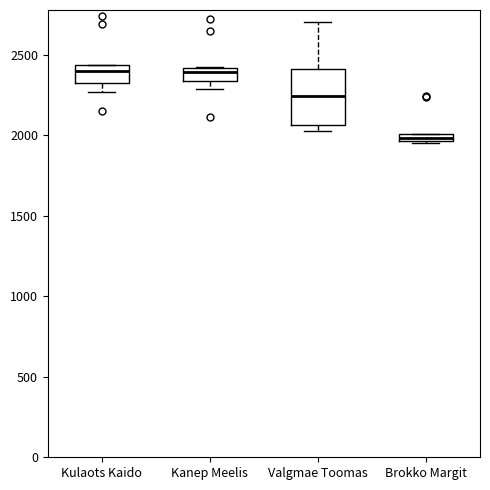

Where is the lower edge of the box for Brokko Margit on the y-axis? The values are not printed on the chart, so give them approximately, as read against the axis.

1950